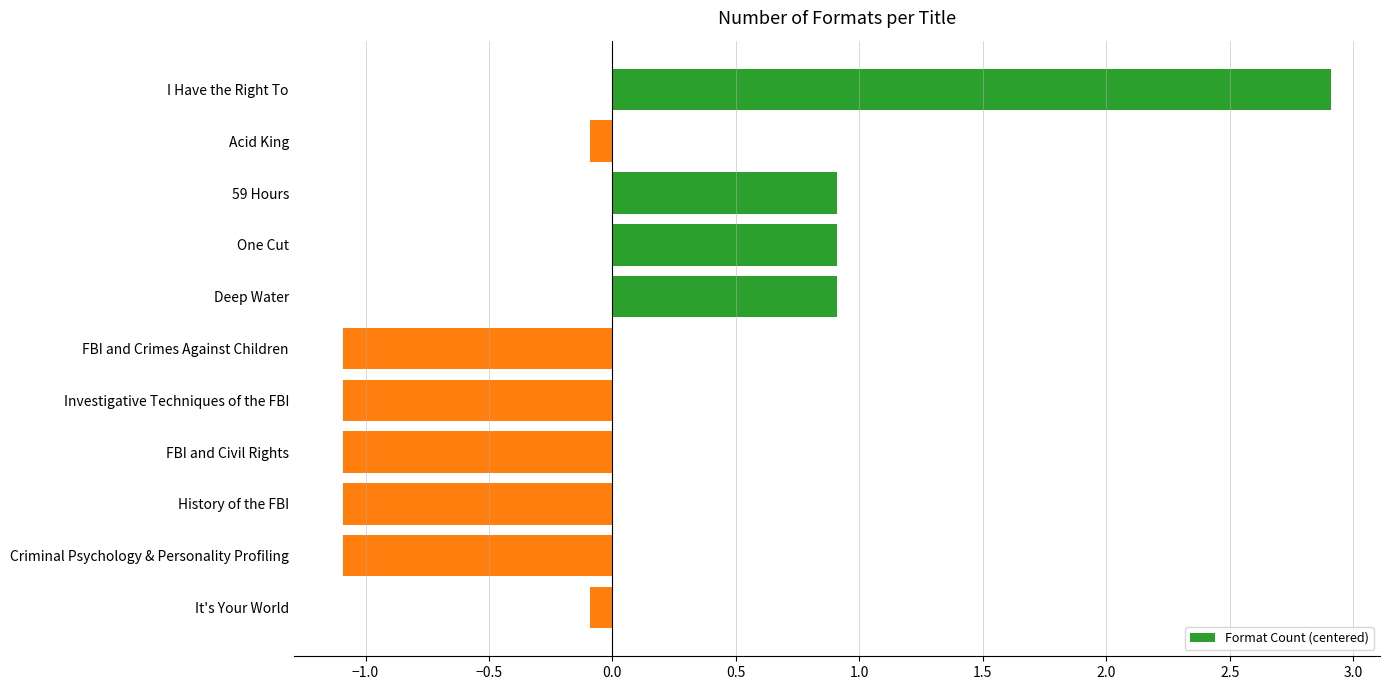

Is it true that the value at Criminal Psychology & Personality Profiling is -1.1?

True